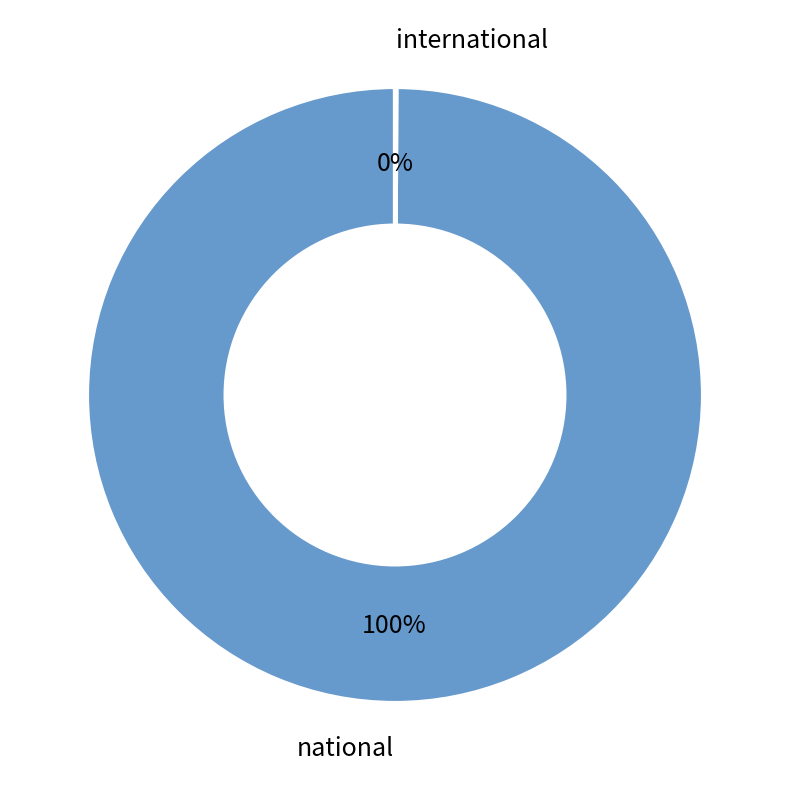

Is it true that national is 100% of the pie?

True